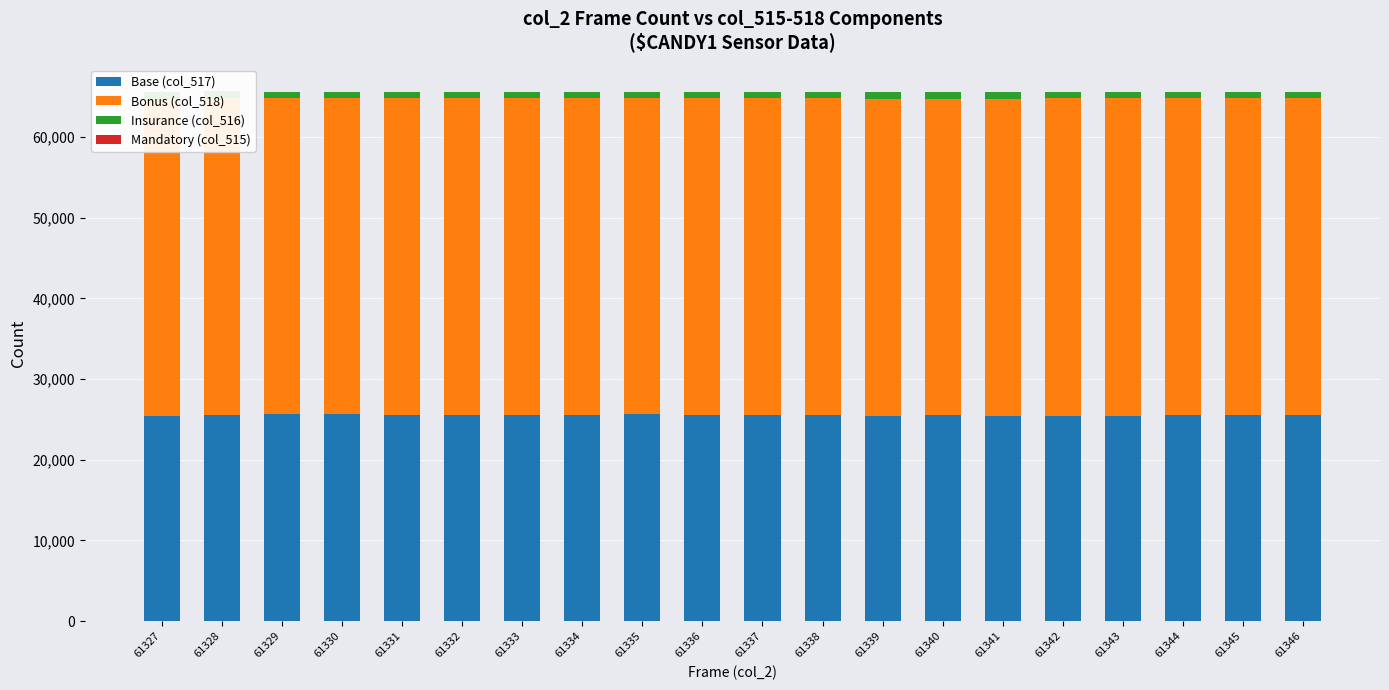

Count the number of data series in this chart.

4